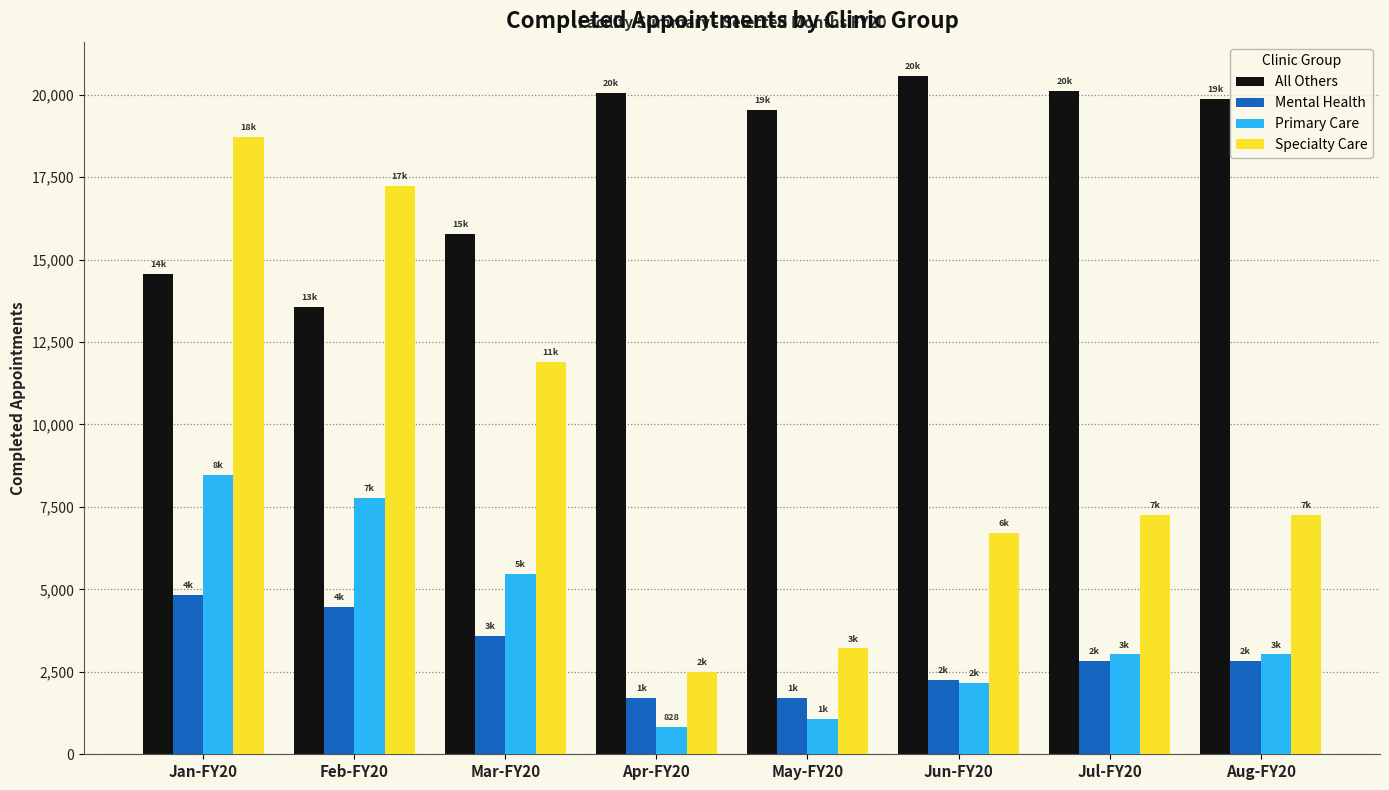

What is the smallest value displayed?

828